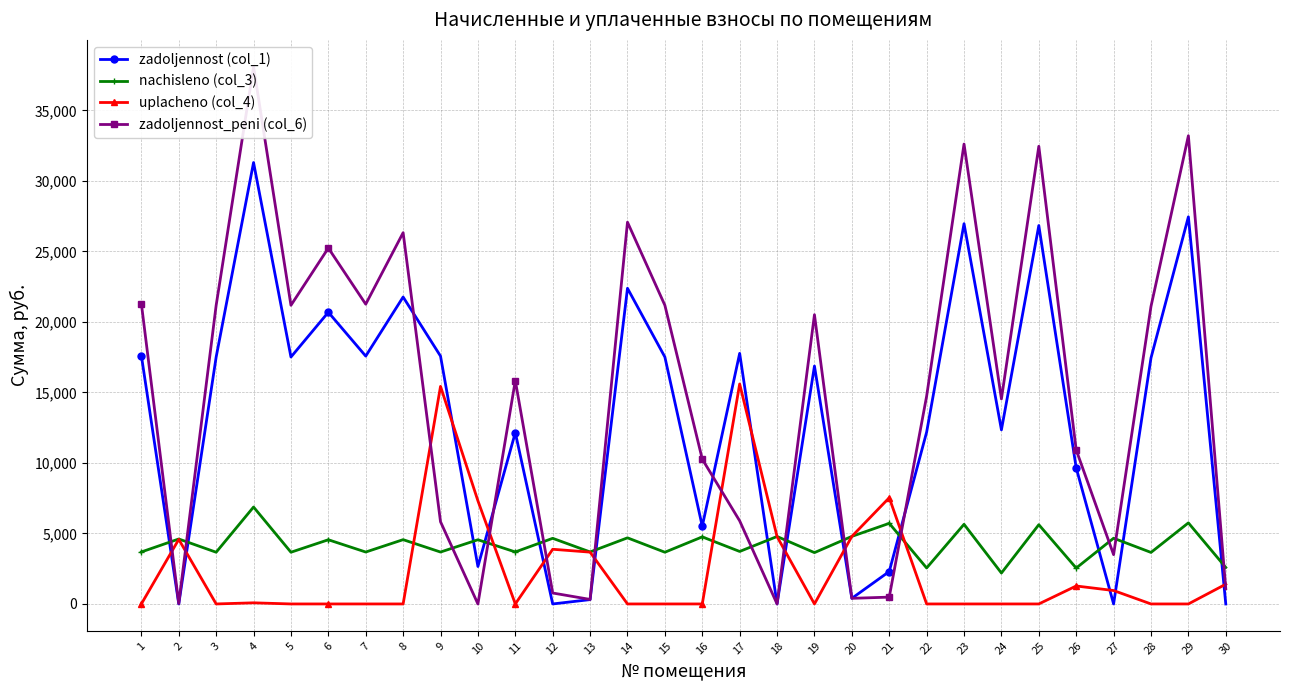

Is this an area chart (filled region under the line)?

No